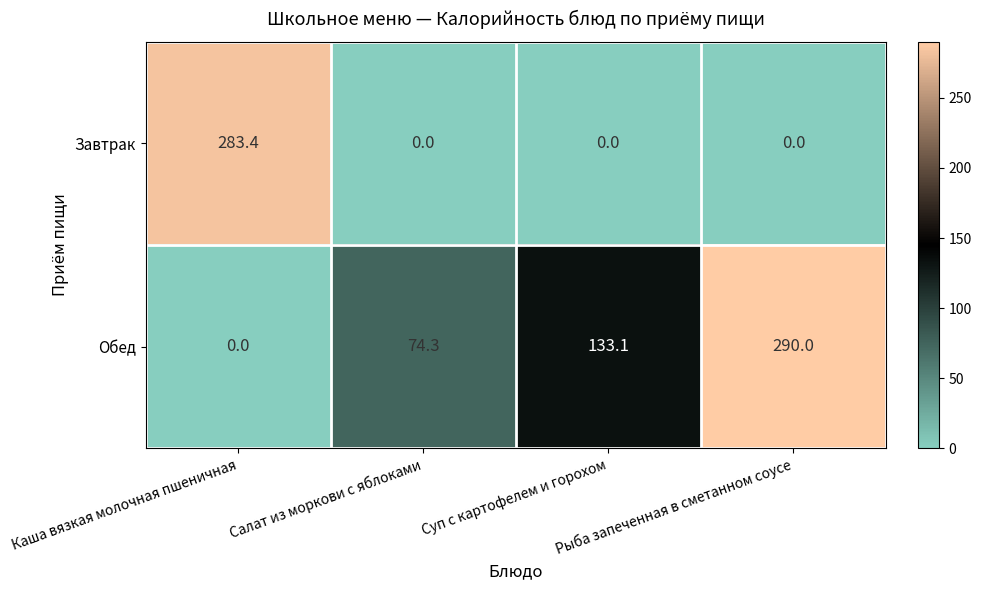

At which label does Обед first exceed 133?

Суп с картофелем и горохом